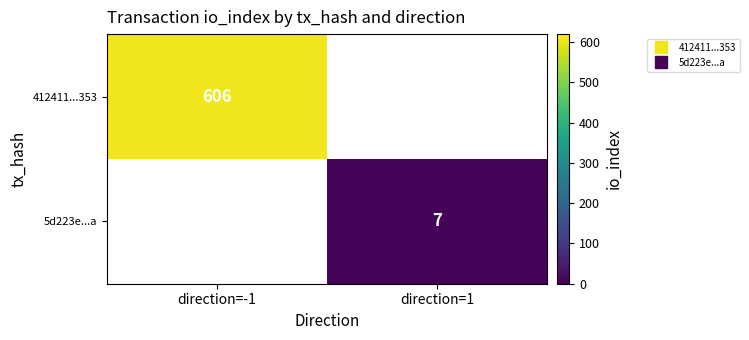

Is it true that 5d223e...a equals 7.0 at direction=1?

True